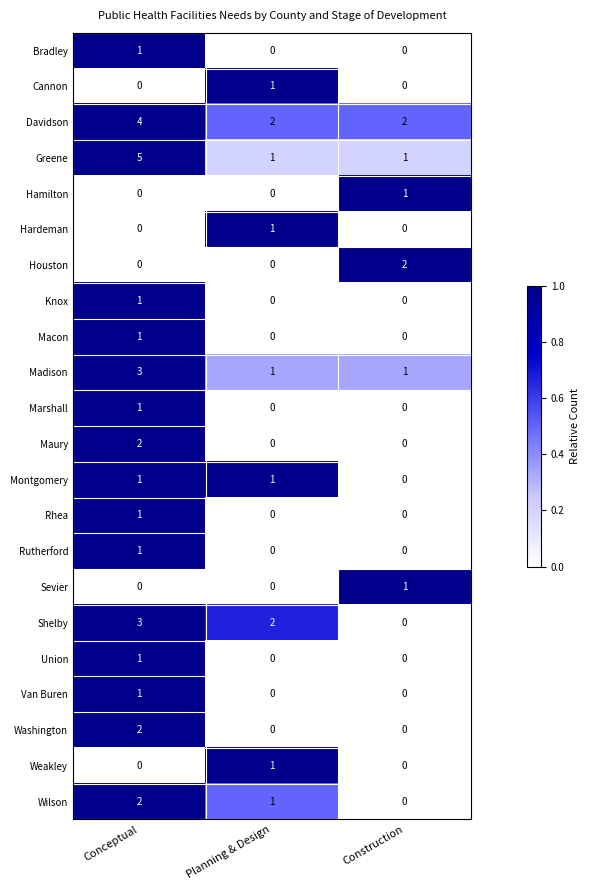

Which label corresponds to the largest value in the chart?

Conceptual